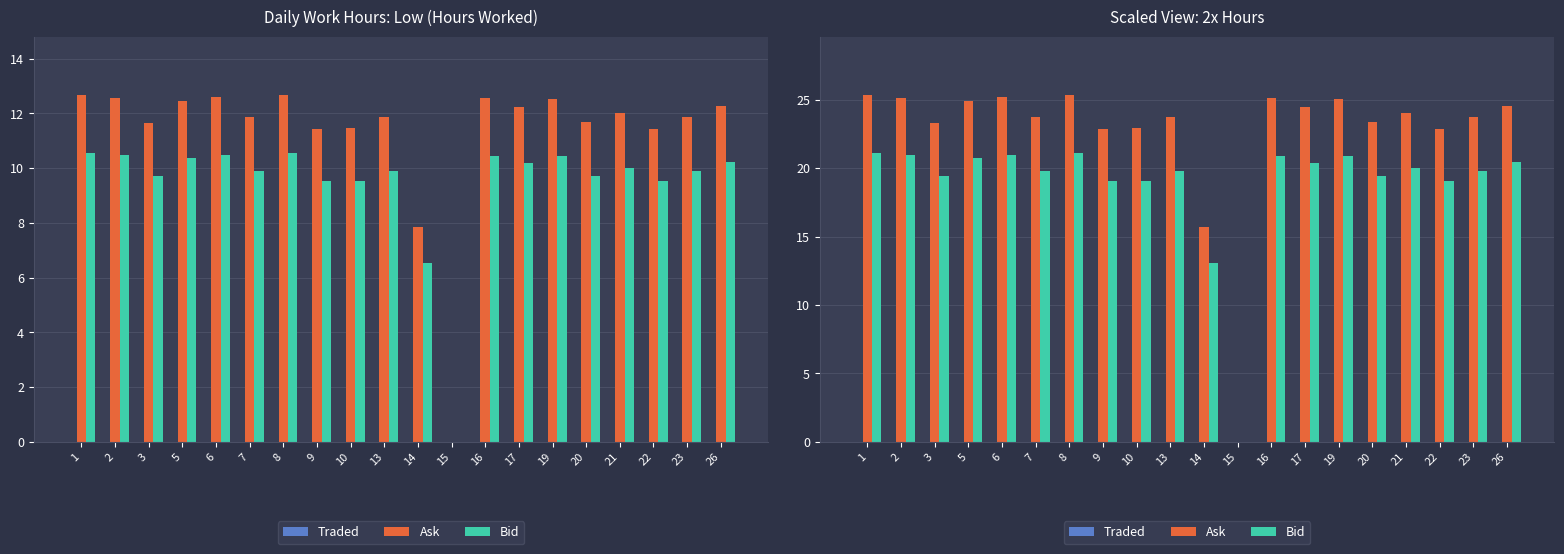

What is the difference between the second highest and second lowest values in the Bid series?

8.0